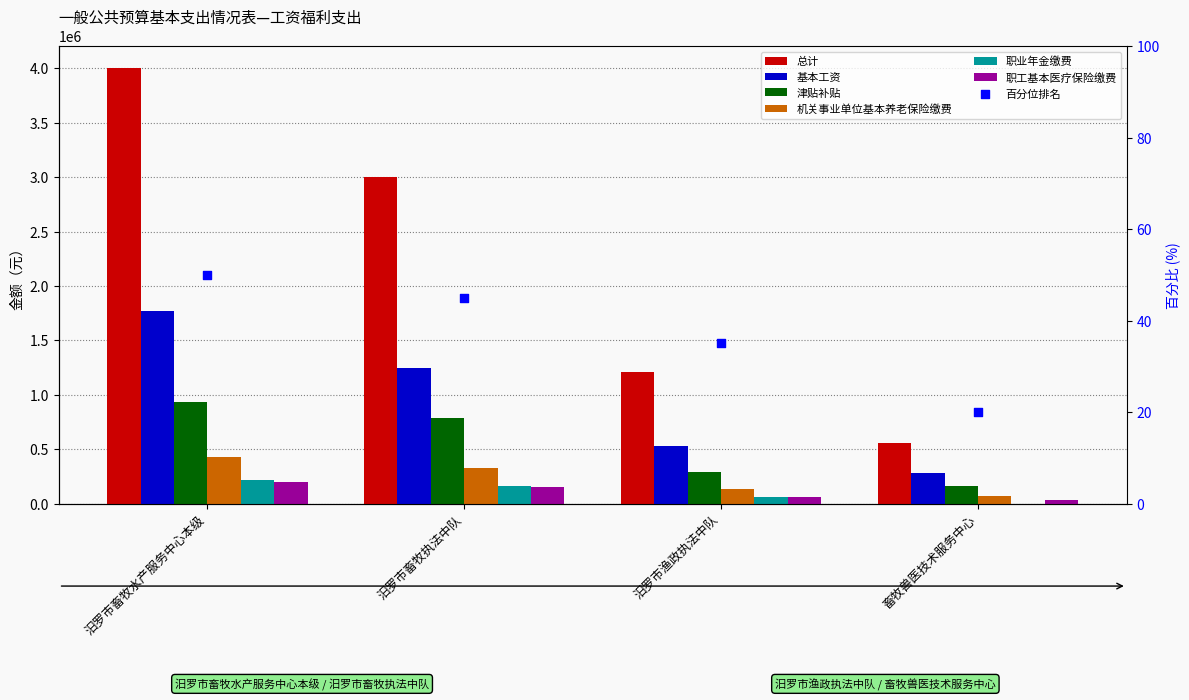

Which series reaches the maximum Y coordinate?

总计